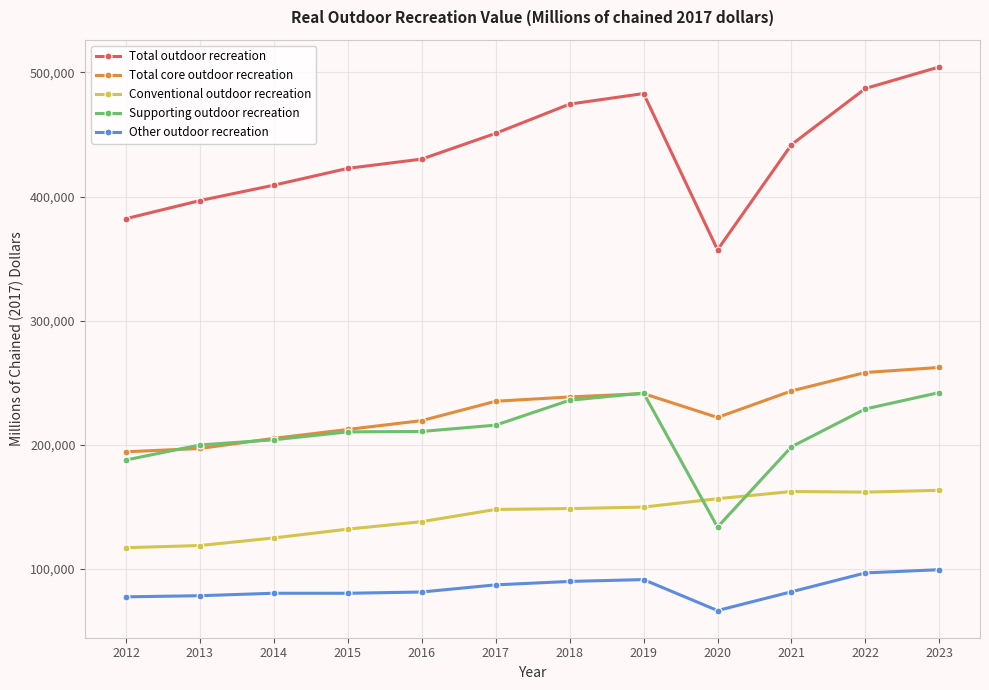

Rank the series by their maximum value, from highest to lowest.

Total outdoor recreation, Total core outdoor recreation, Supporting outdoor recreation, Conventional outdoor recreation, Other outdoor recreation